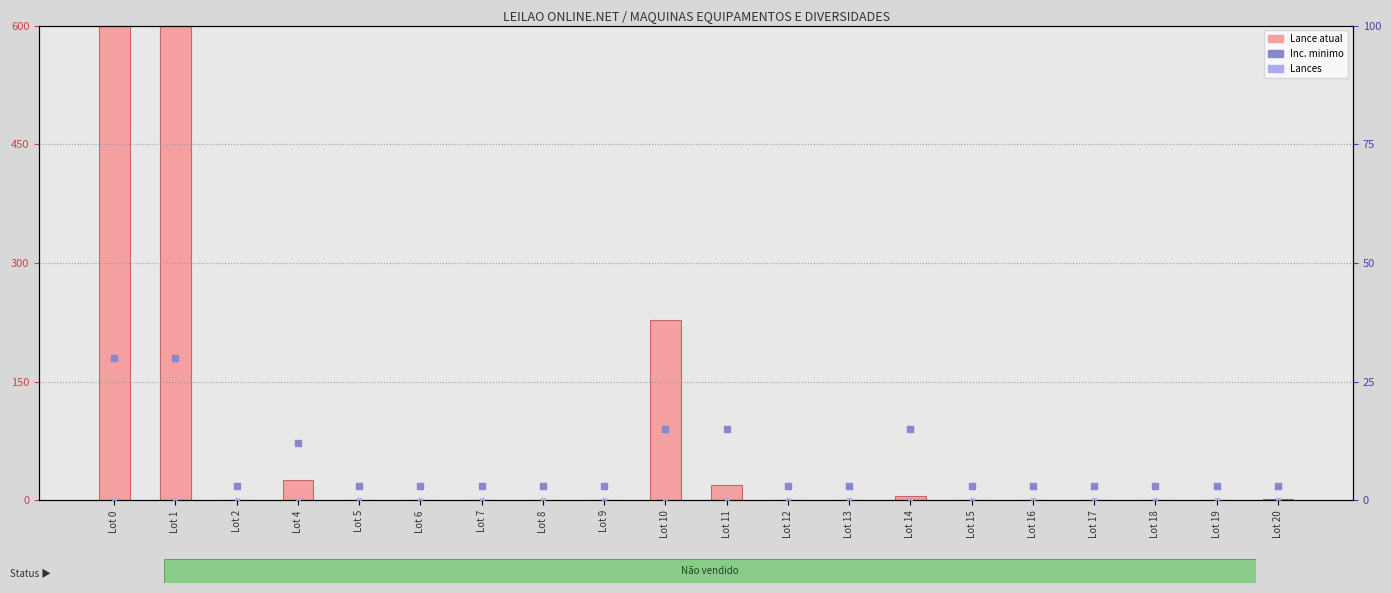

At which category is the sum across all series the highest?

Lot 0